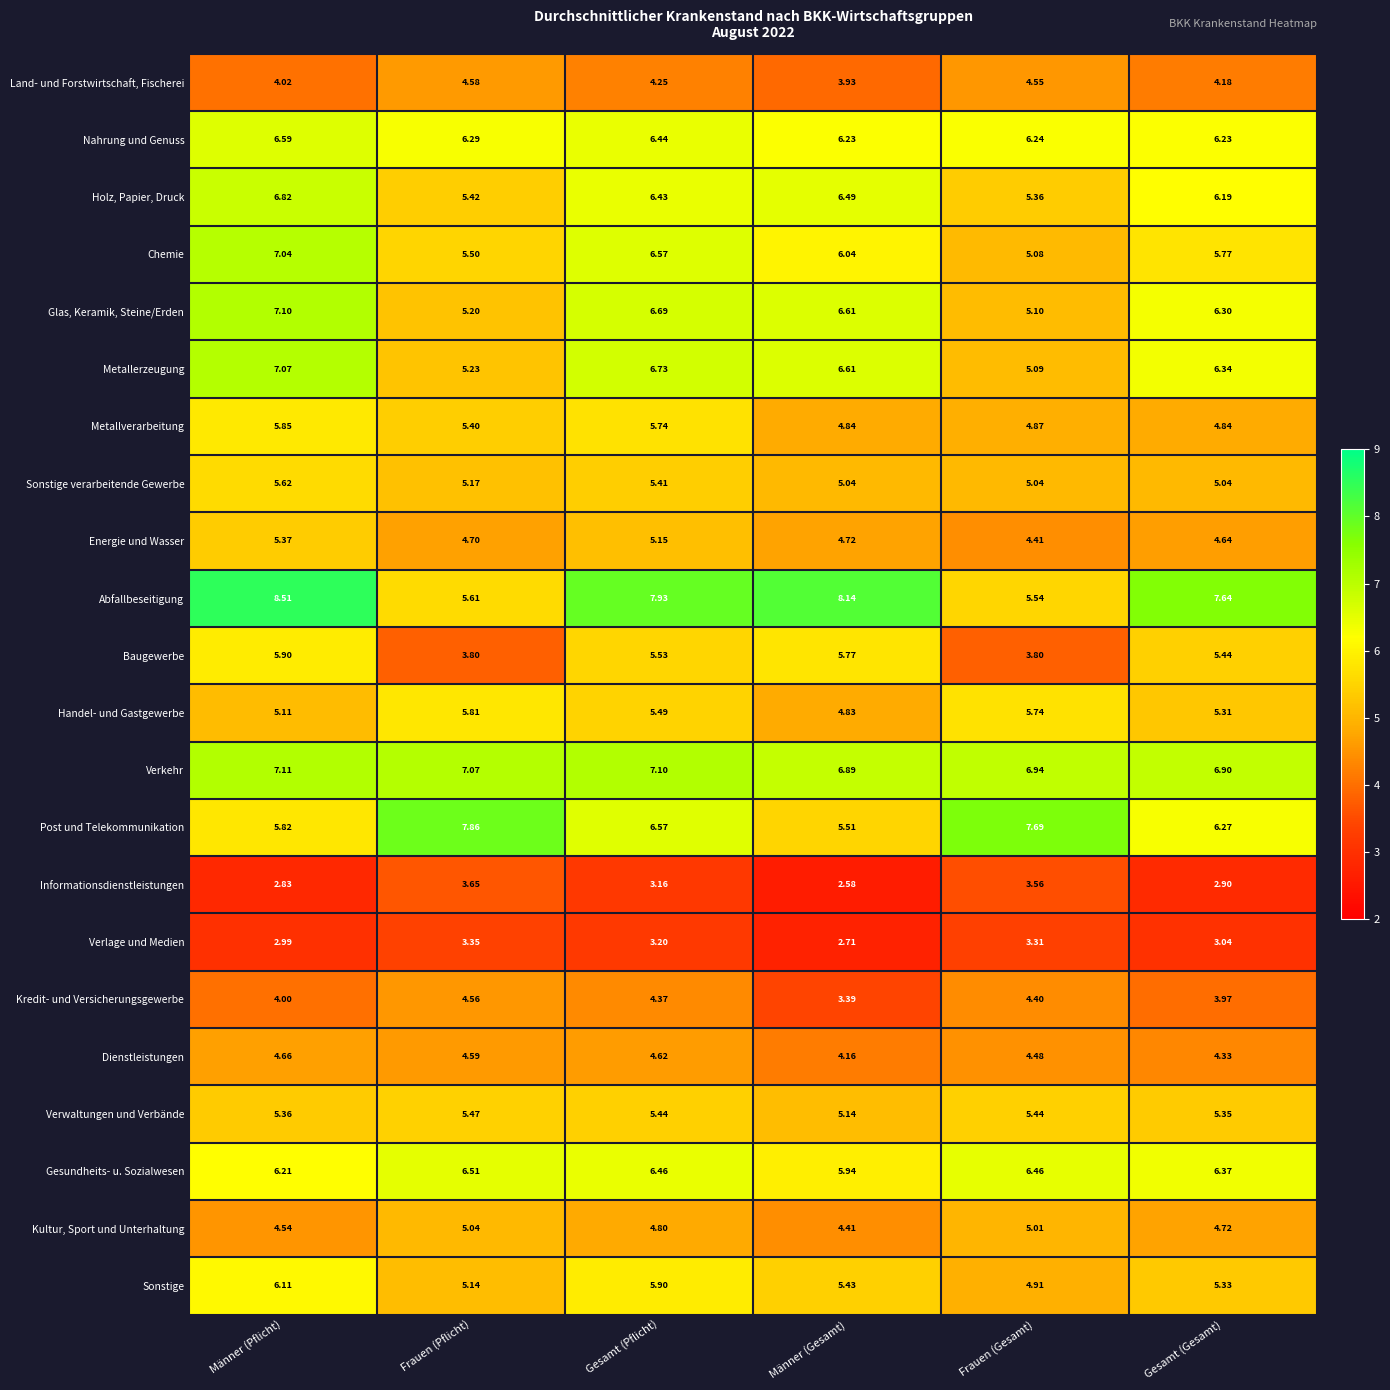

What is the total value across all series at Männer (Pflicht)?

124.6